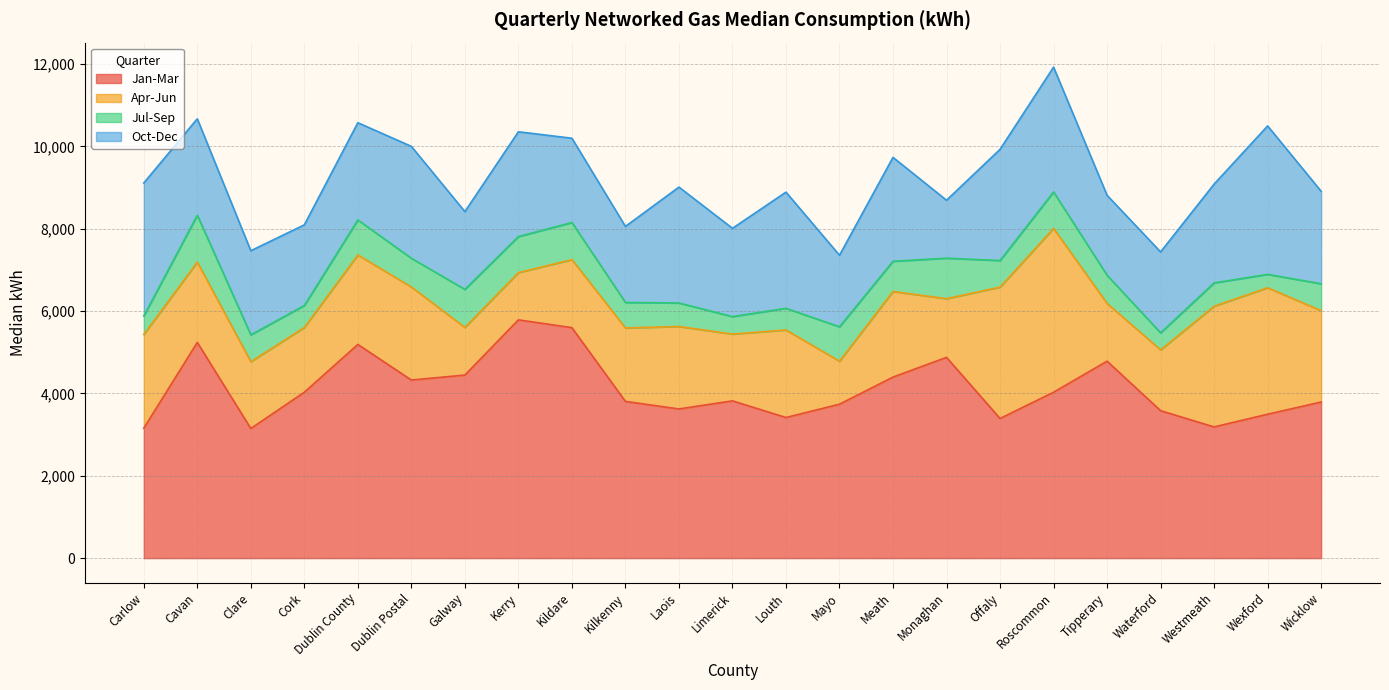

At which label does Jan-Mar reach its minimum?

Clare